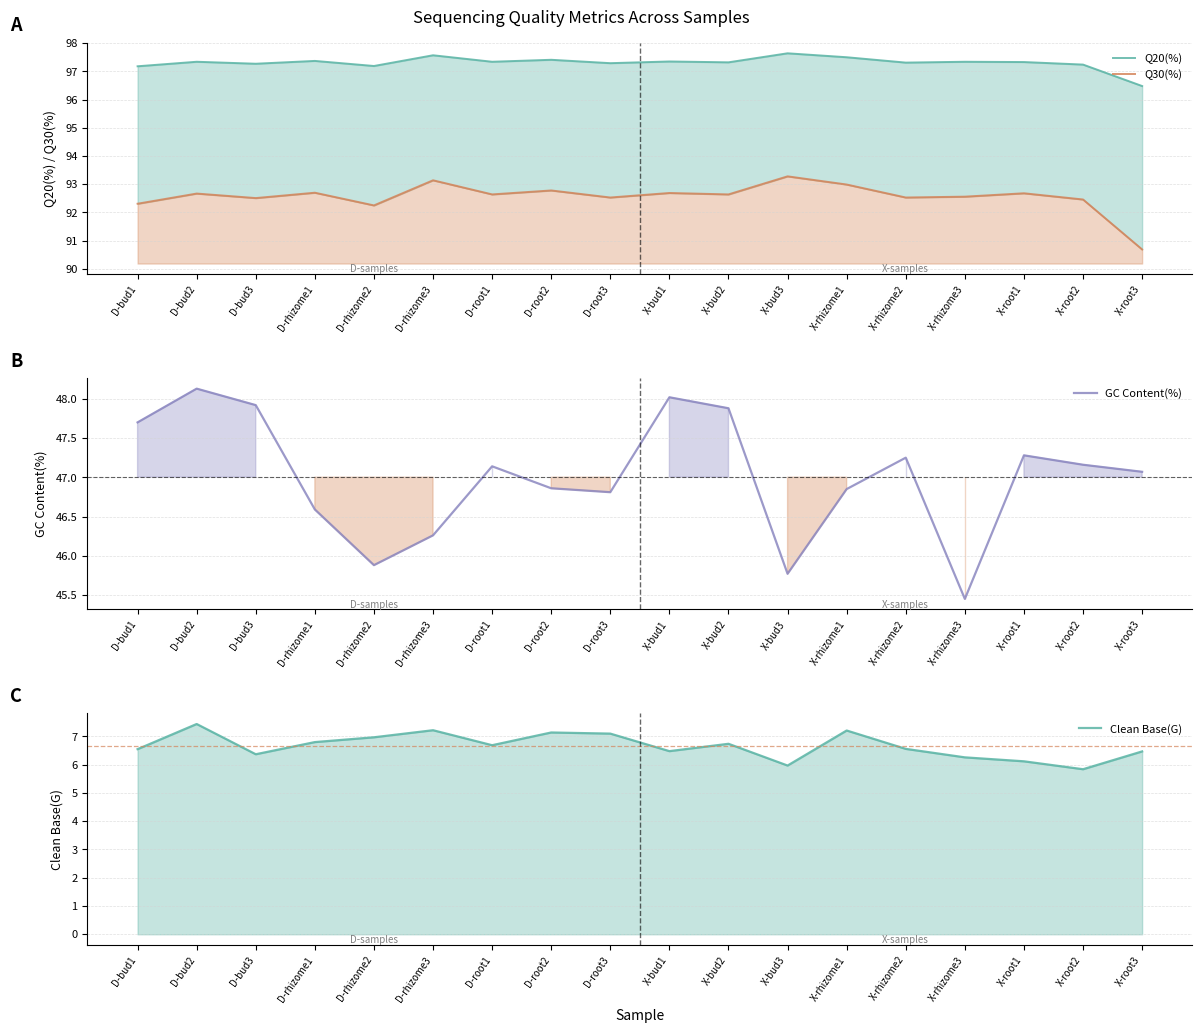

What is the sum of the Clean Base(G) values at D-bud3 and D-bud1?

12.9